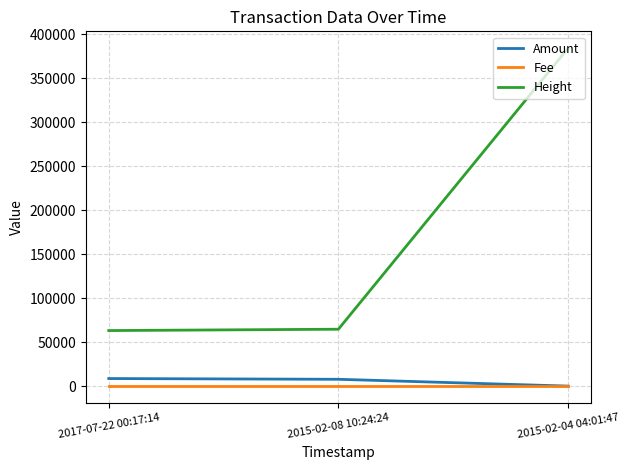

At which category is the sum across all series the highest?

2015-02-04 04:01:47